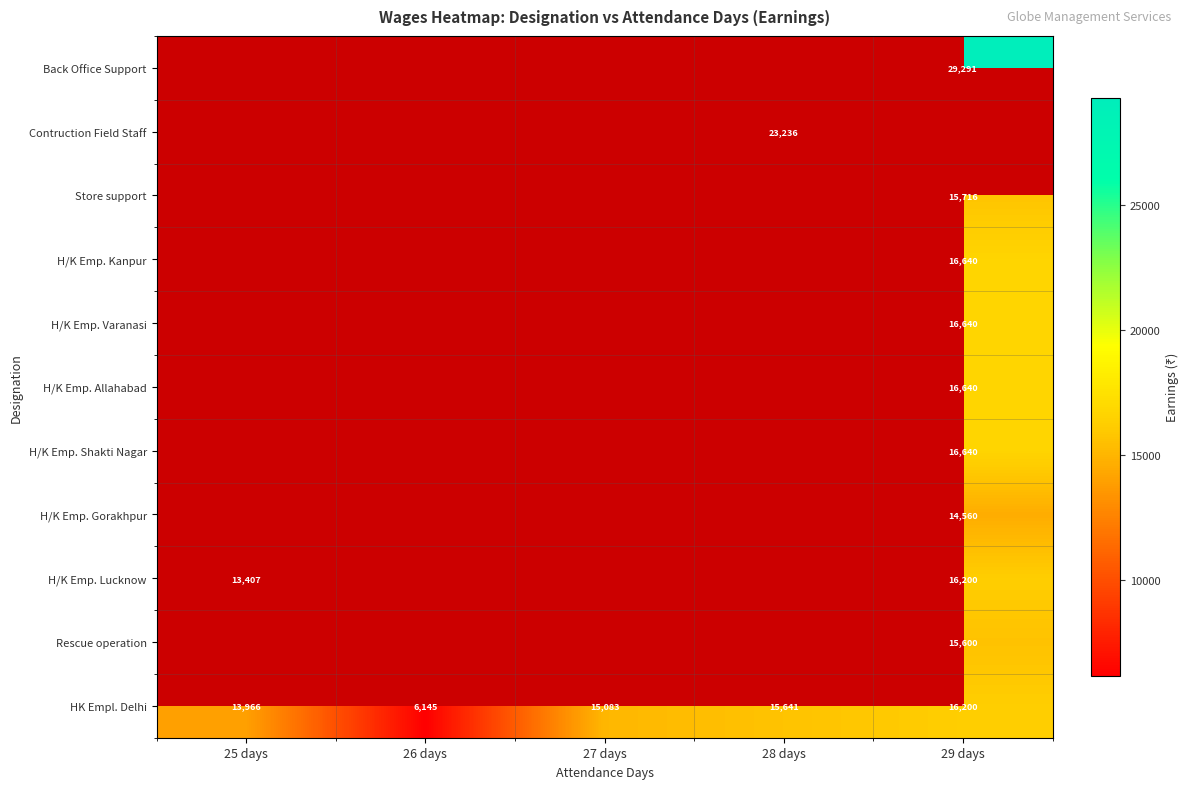

The value of HK Empl. Delhi at 26 days is 6145. True or false?

True